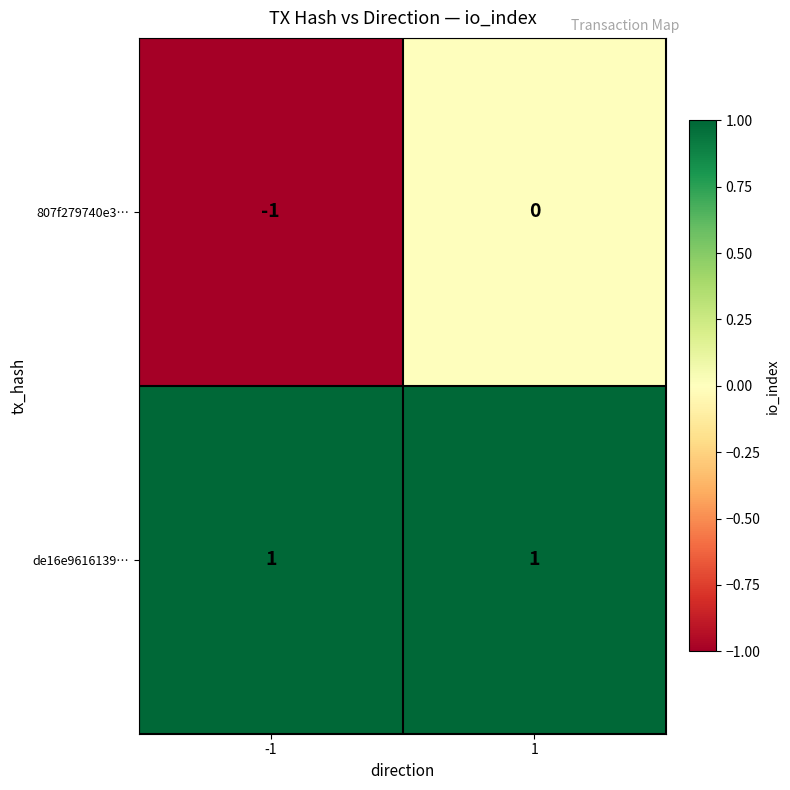

How many series are shown in this chart?

2